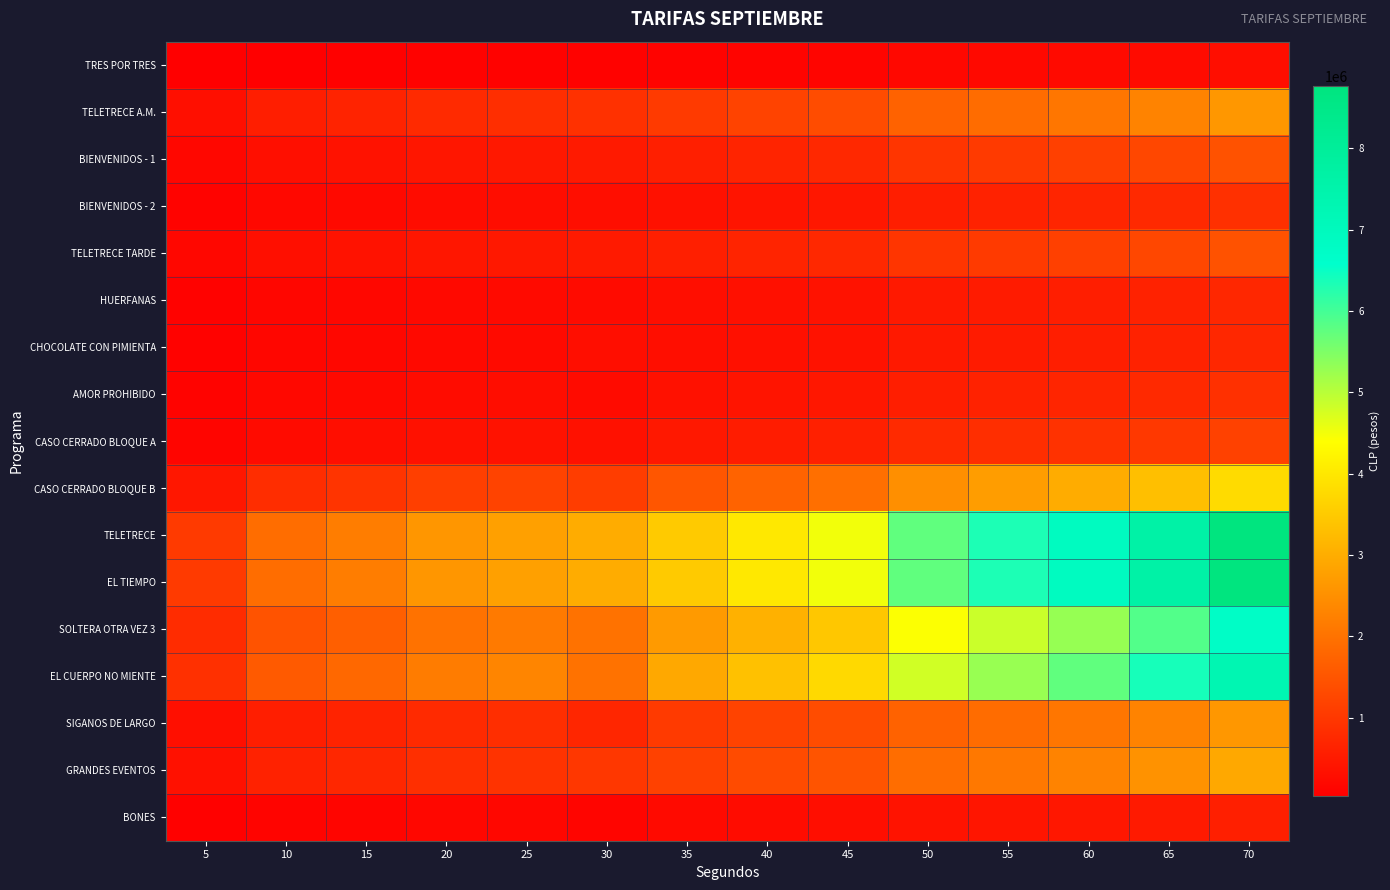

Rank the series by their maximum value, from lowest to highest.

TRES POR TRES, BONES, HUERFANAS, CHOCOLATE CON PIMIENTA, BIENVENIDOS - 2, AMOR PROHIBIDO, CASO CERRADO BLOQUE A, BIENVENIDOS - 1, TELETRECE TARDE, TELETRECE A.M., SIGANOS DE LARGO, GRANDES EVENTOS, CASO CERRADO BLOQUE B, SOLTERA OTRA VEZ 3, EL CUERPO NO MIENTE, TELETRECE, EL TIEMPO